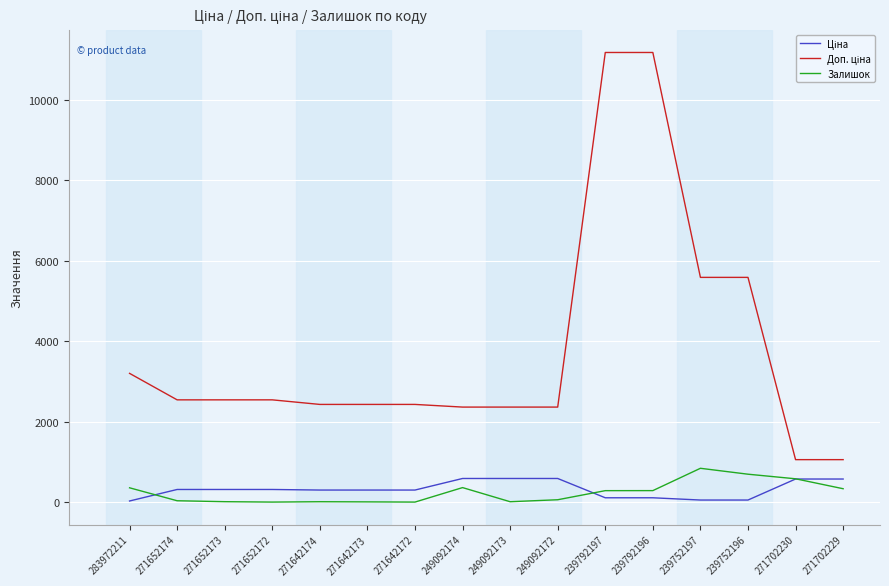

What is the highest value of the Залишок series?

845.0